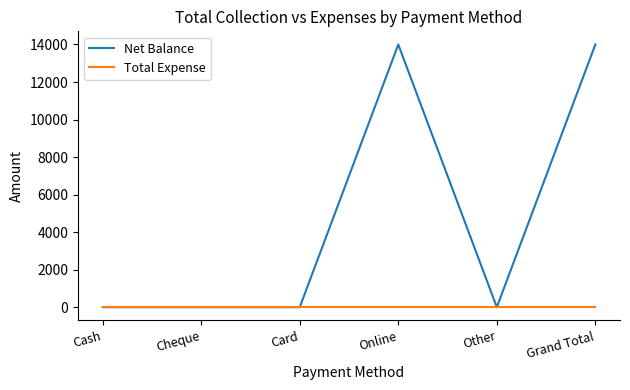

What is the average value of the Net Balance series?

4667